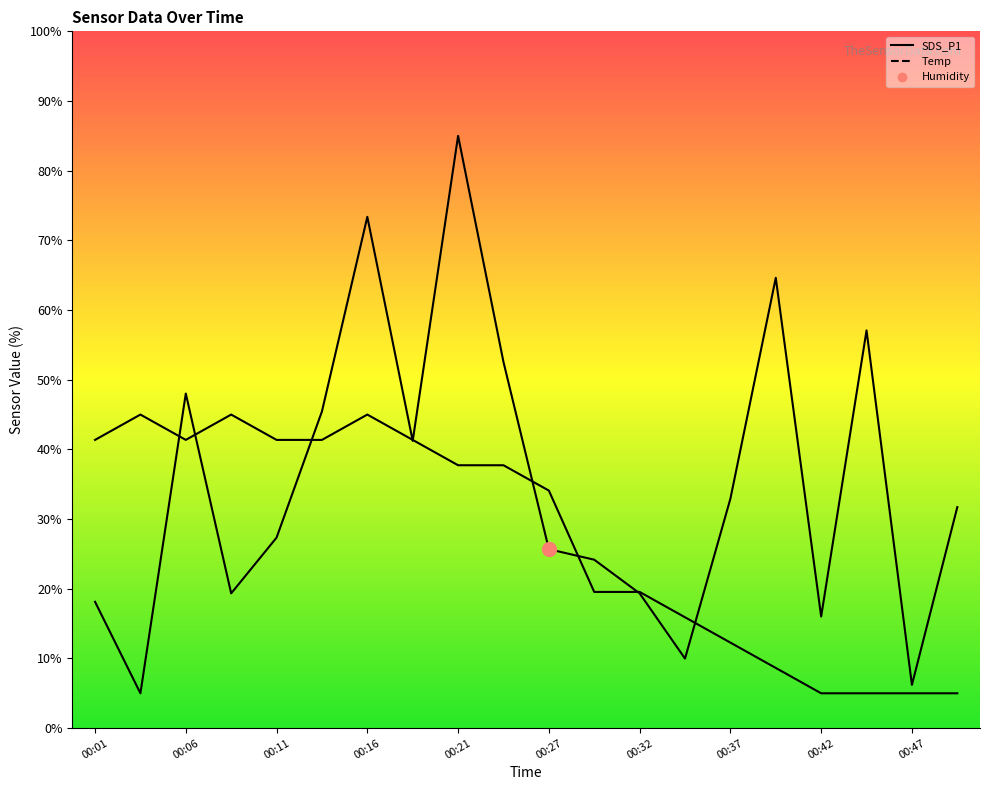

What is the value of the SDS_P1 point at the 17th from the left?

16.0